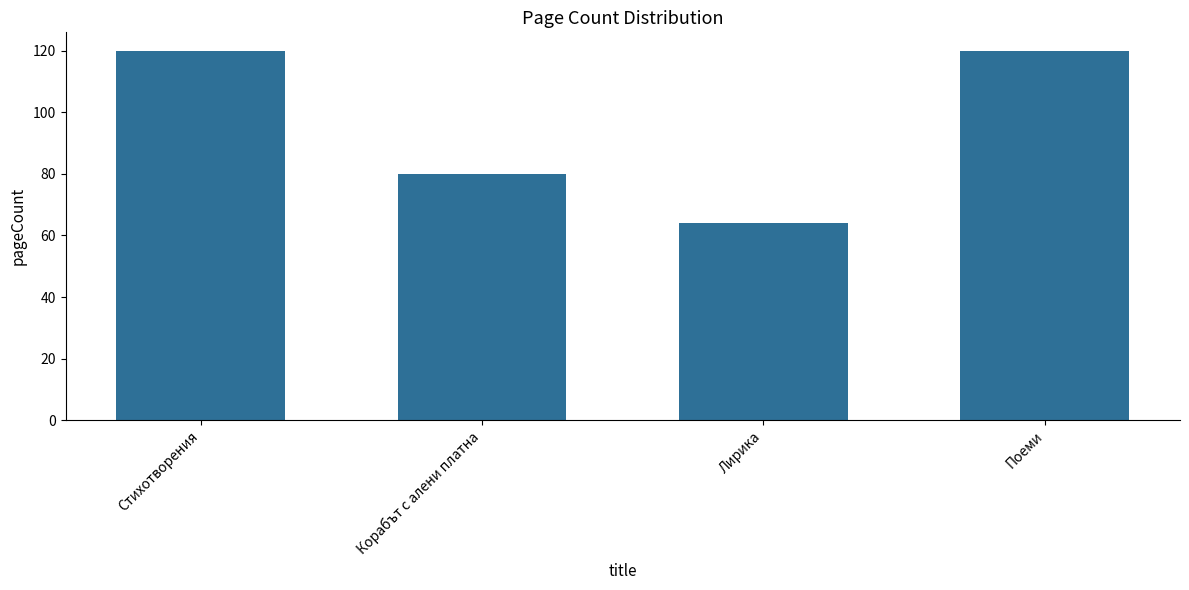

What is the maximum value shown in the chart?

120